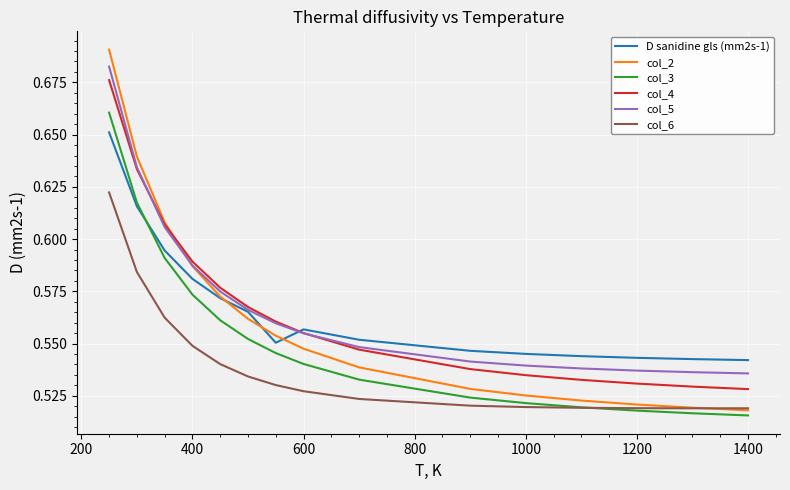

True or false: col_6 and col_5 cross at least once.

False